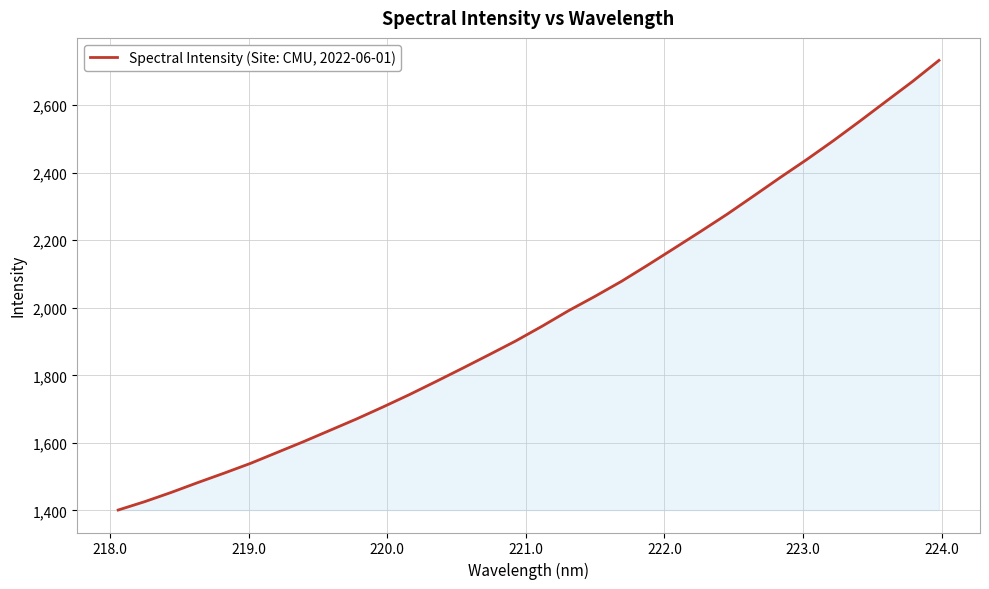

What is the greatest value displayed?

2732.3